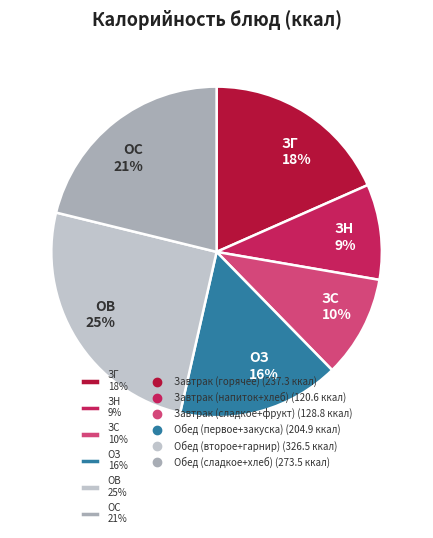

Does ЗГ 18% represent more than half of the total?

No